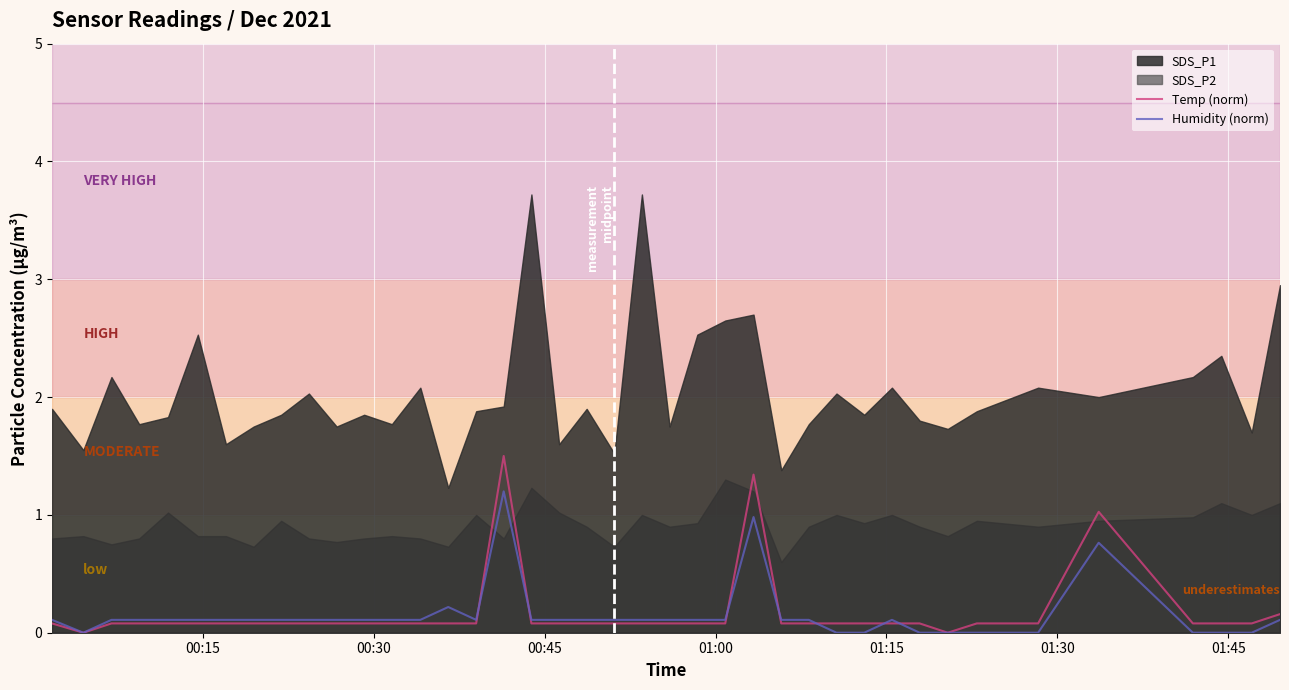

What is the maximum value for Temp (norm)?

1.5